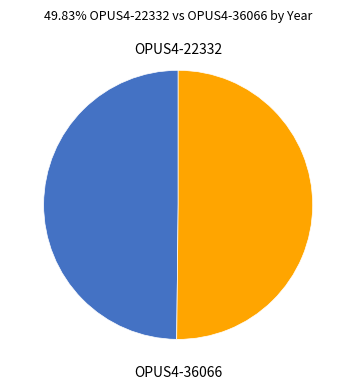

What is the ratio of the value at OPUS4-36066 to the value at OPUS4-22332?

1.0